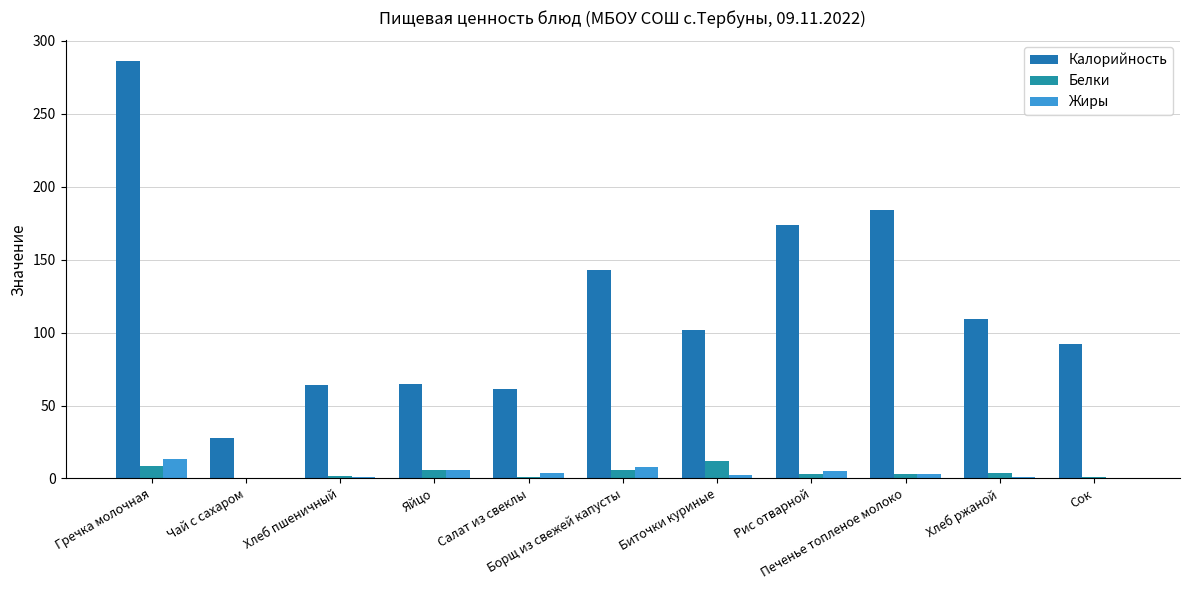

What is the highest value of the Калорийность series?

286.0